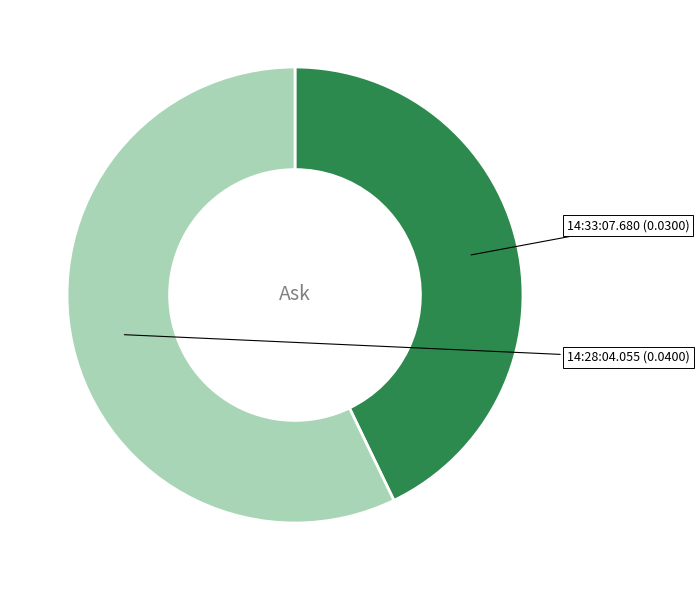

Count the number of slices in the pie.

2